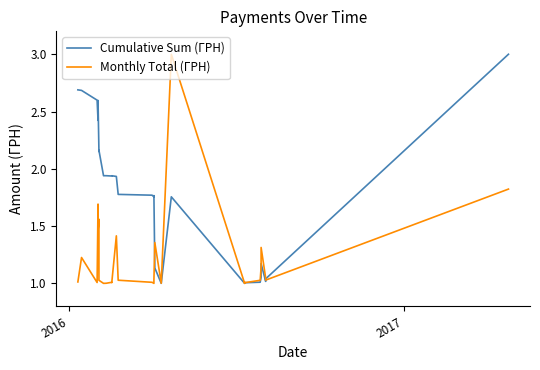

Reading left to right, list all the values displayed in this chart.

Cumulative Sum (ГРН): 2.7	2.7	2.6	2.4	2.6	2.2	2.2	1.9	1.9	1.9	1.9	1.9	1.8	1.8	1.8	1.8	1.1	1.0	1.8	1.0	1.0	1.0	1.0	1.0	1.1	1.2	1.0	1.0	1.0	3.0
Monthly Total (ГРН): 1.0	1.2	1.0	1.7	1.5	1.6	1.0	1.0	1.0	1.0	1.0	1.4	1.0	1.0	1.0	1.0	1.4	1.0	3.0	1.0	1.0	1.0	1.0	1.0	1.1	1.3	1.0	1.0	1.0	1.8